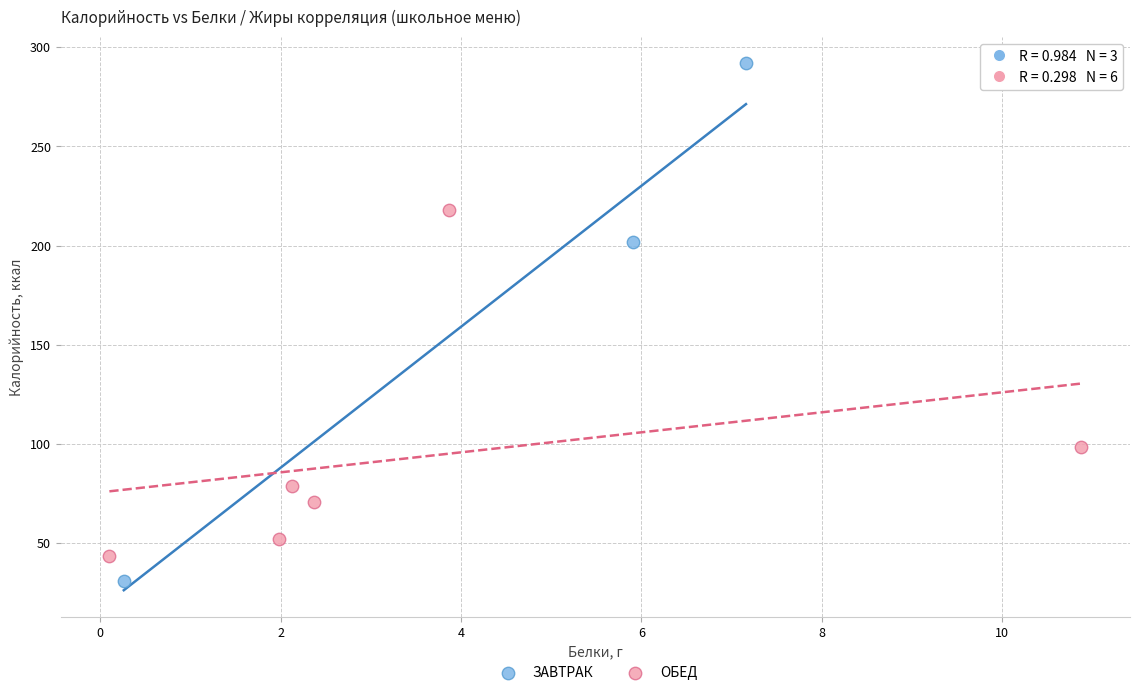

Which series contains the lowest Y value?

ЗАВТРАК